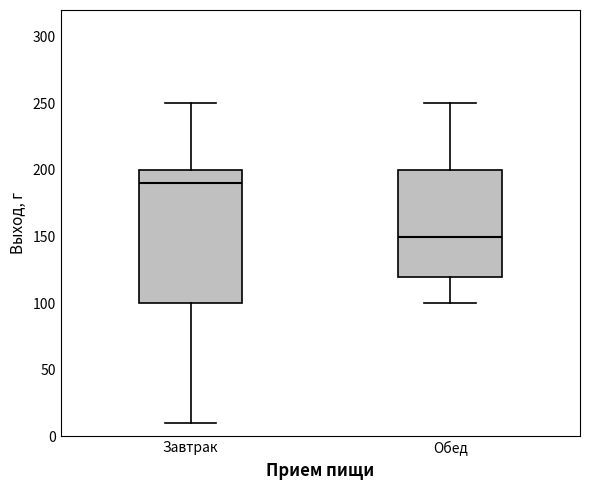

Which box is the tallest, from its lower edge to its upper edge?

Завтрак